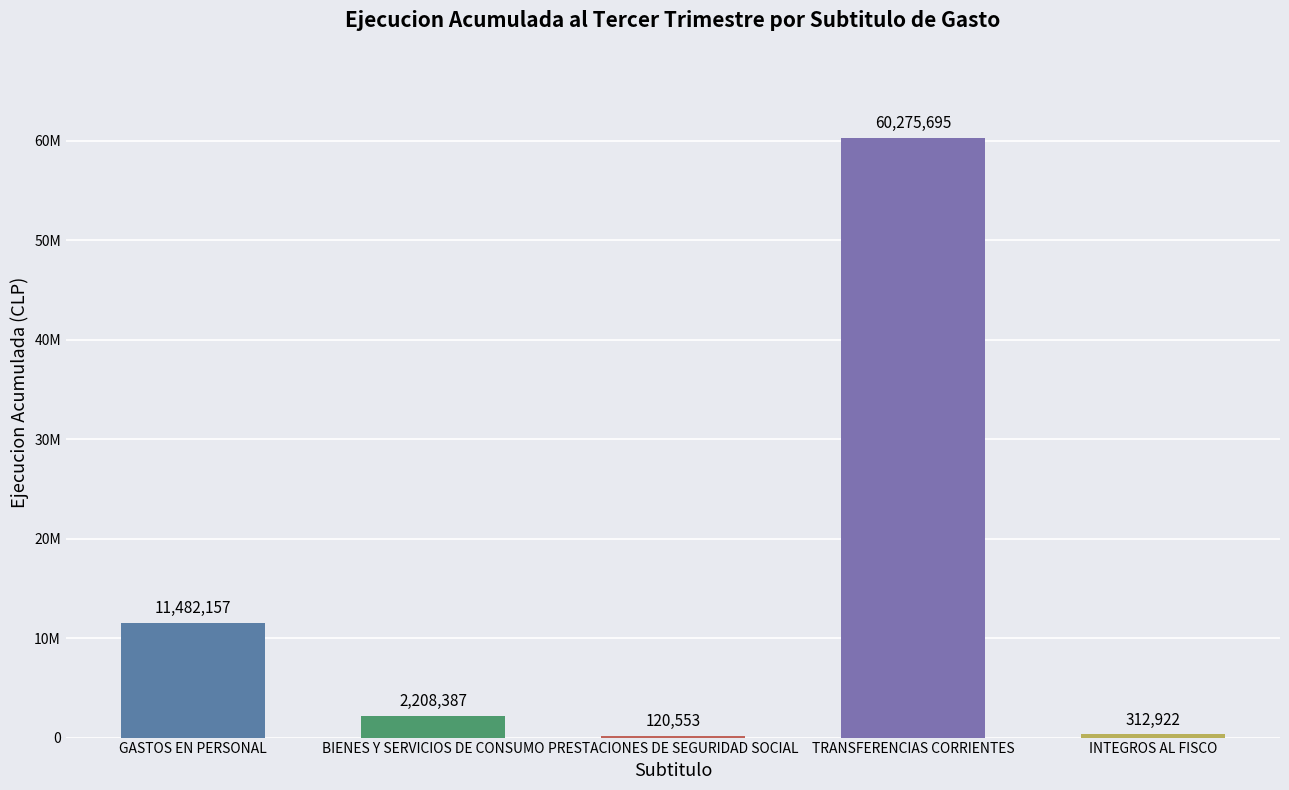

Reading left to right, transcribe all the data shown in this chart.

GASTOS EN PERSONAL=11482157	BIENES Y SERVICIOS DE CONSUMO=2208387	PRESTACIONES DE SEGURIDAD SOCIAL=120553	TRANSFERENCIAS CORRIENTES=60275695	INTEGROS AL FISCO=312922